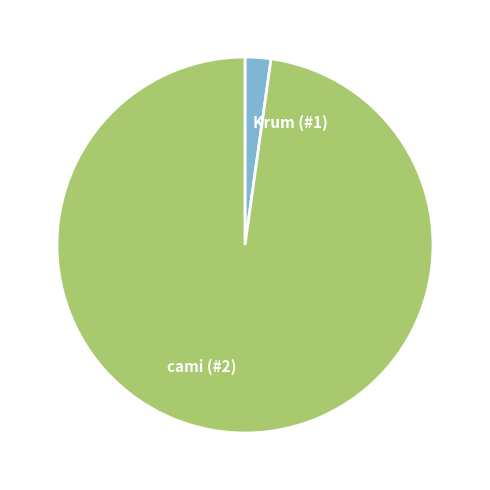

How many slices are in this pie chart?

2